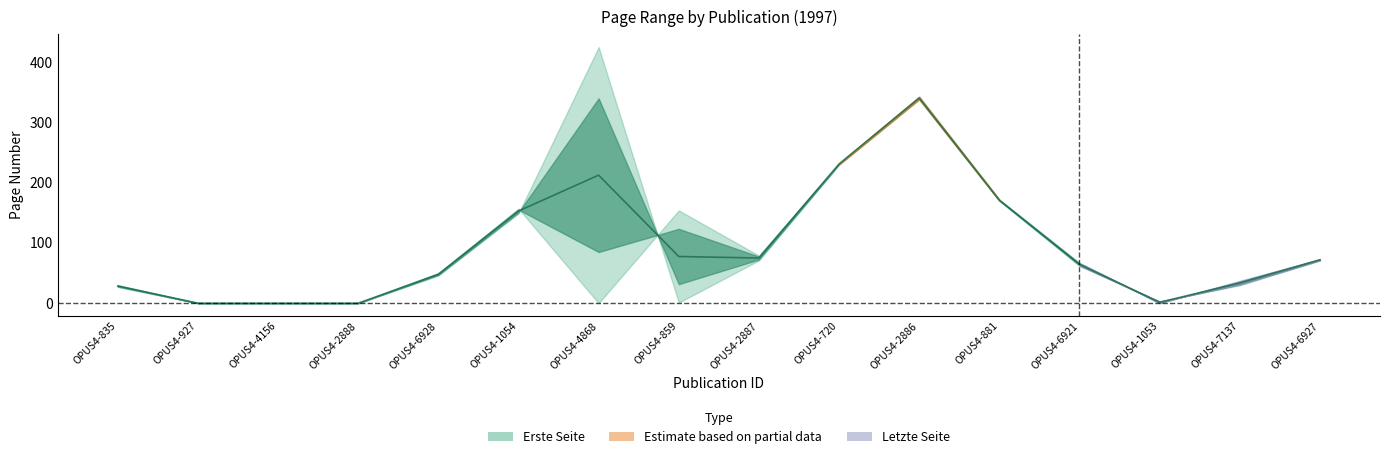

What is the sum of all Letzte Seite values?

1394